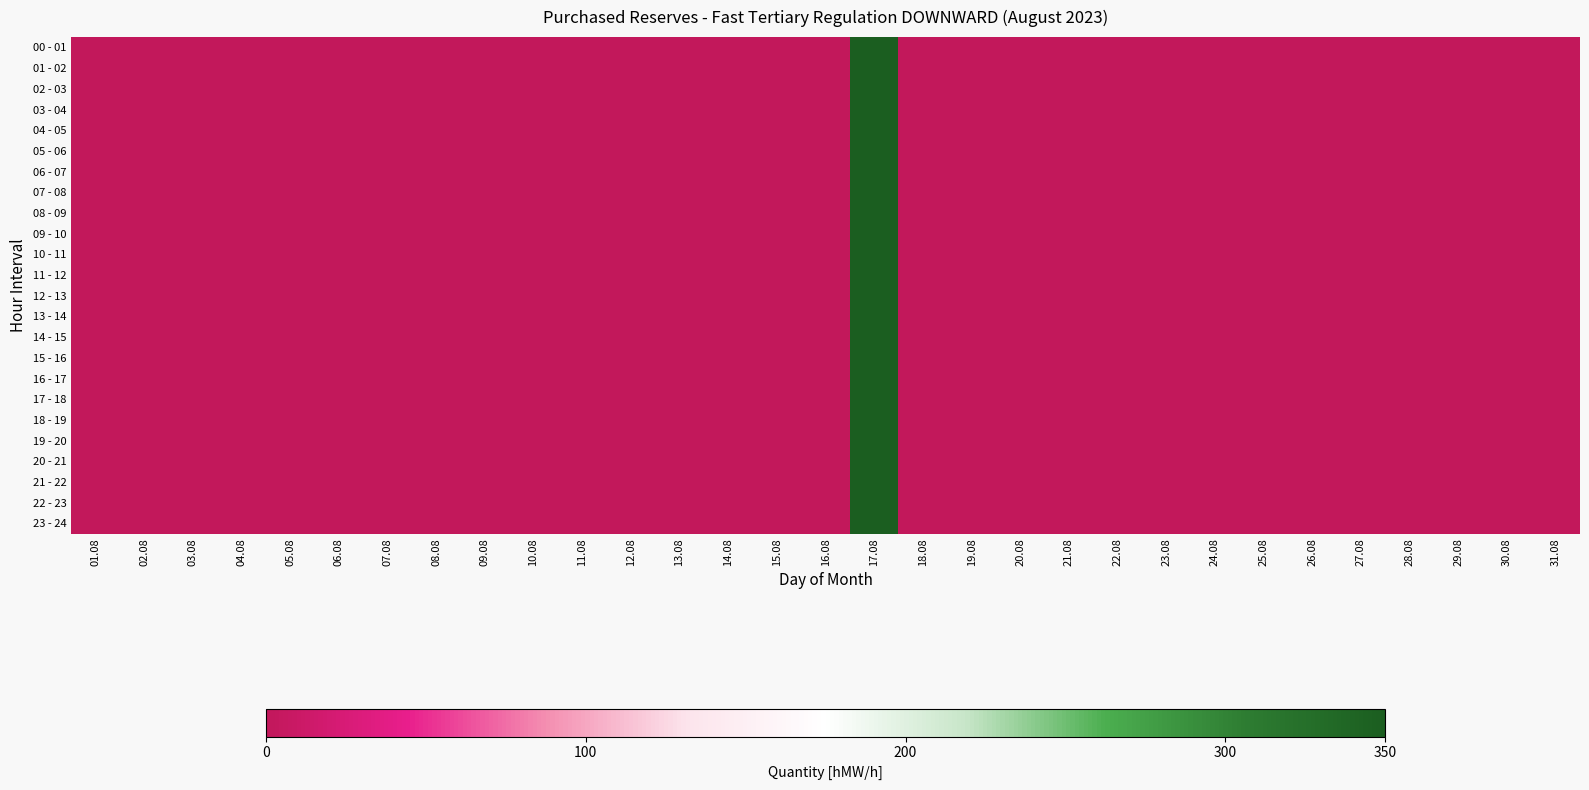

How many categories are shown in the chart?

31